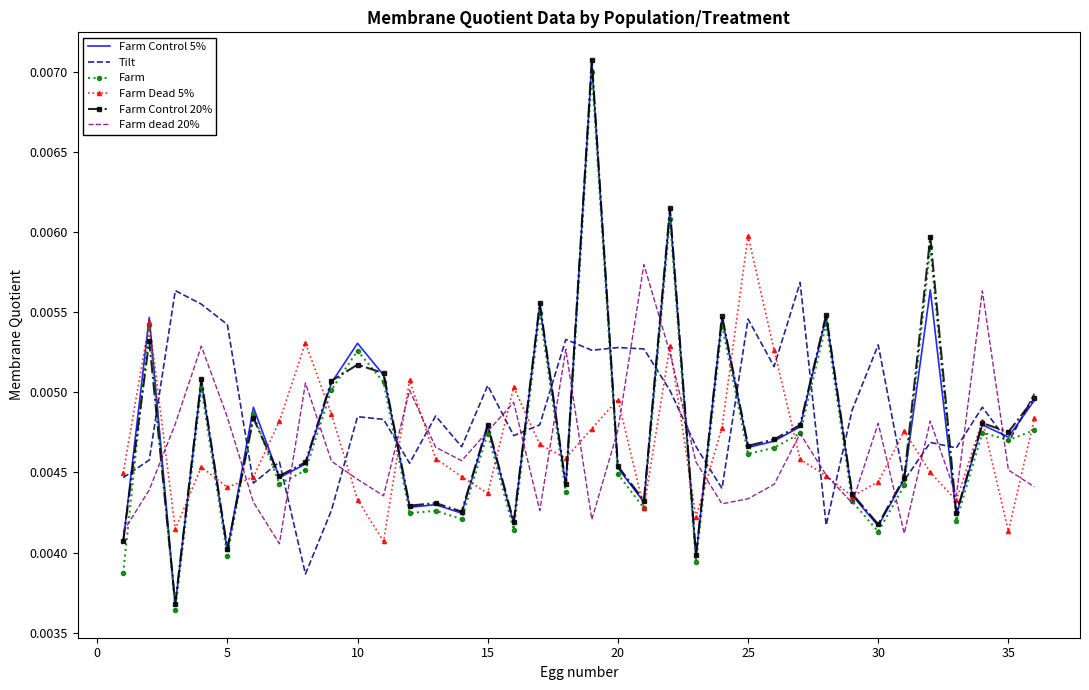

Which series has the largest range (max minus min)?

Farm Control 20%